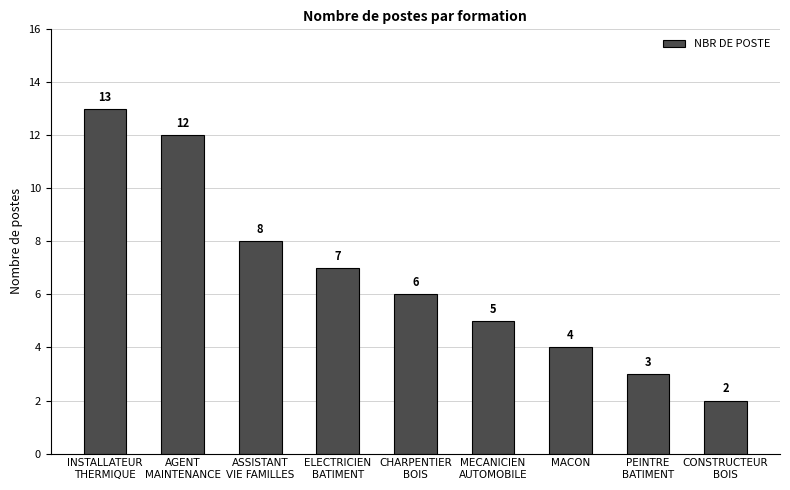

Are the bars horizontal?

No